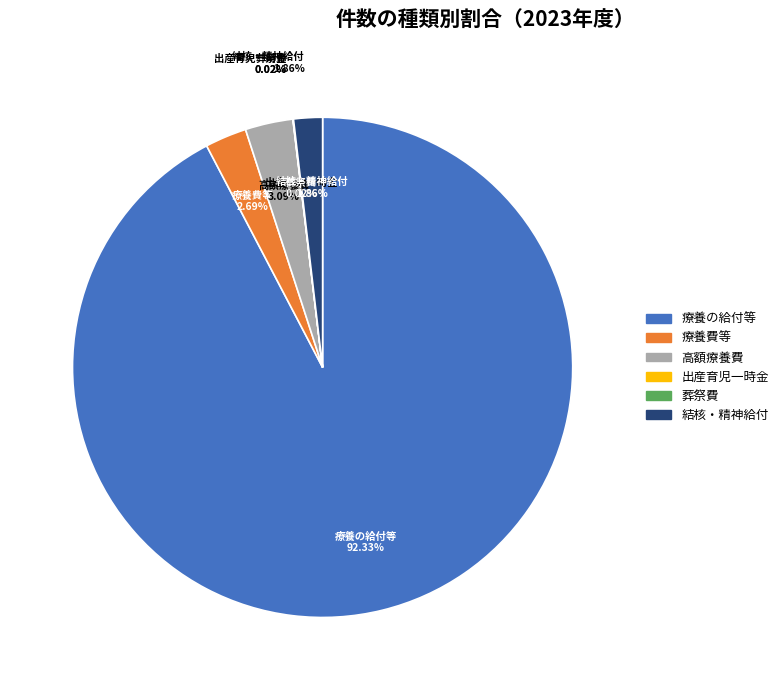

How many segments does this pie chart have?

6